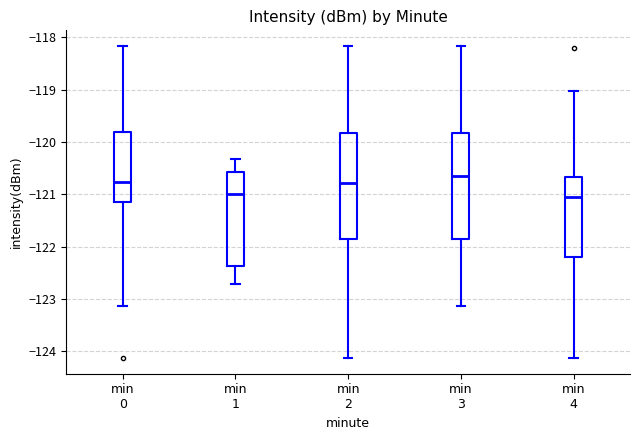

Where is the upper edge of the box for min 3 on the y-axis? The values are not printed on the chart, so give them approximately, as read against the axis.

-119.8